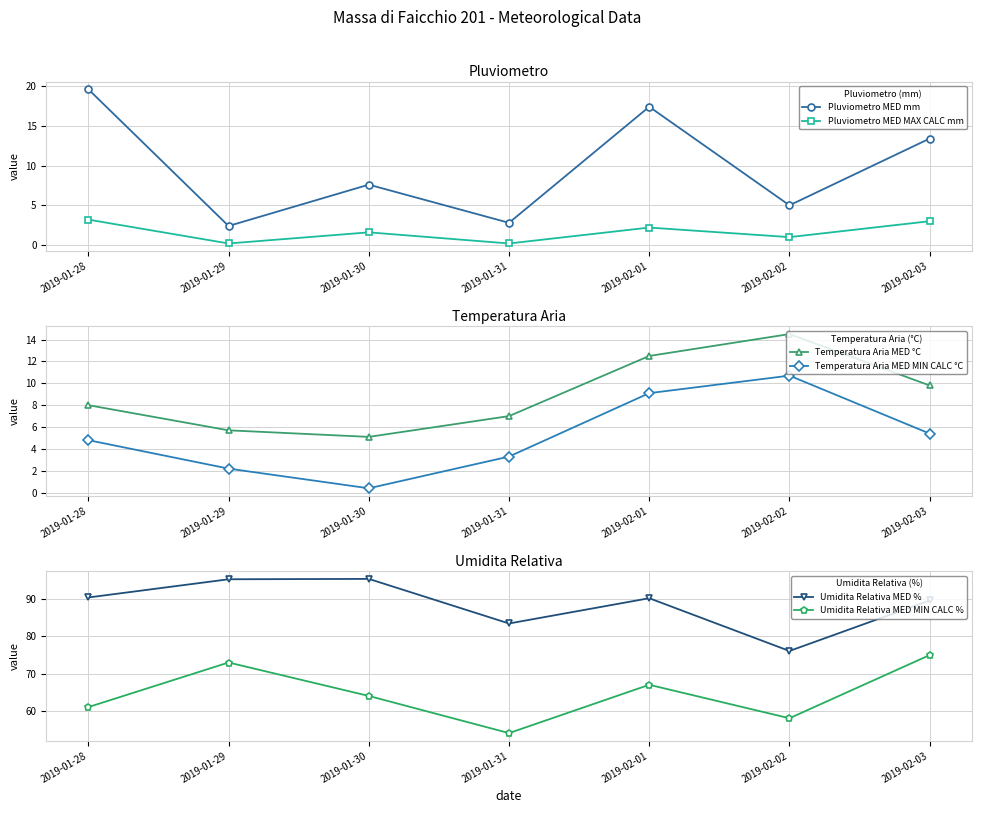

What is the label of the 7th point from the left?

2019-02-03